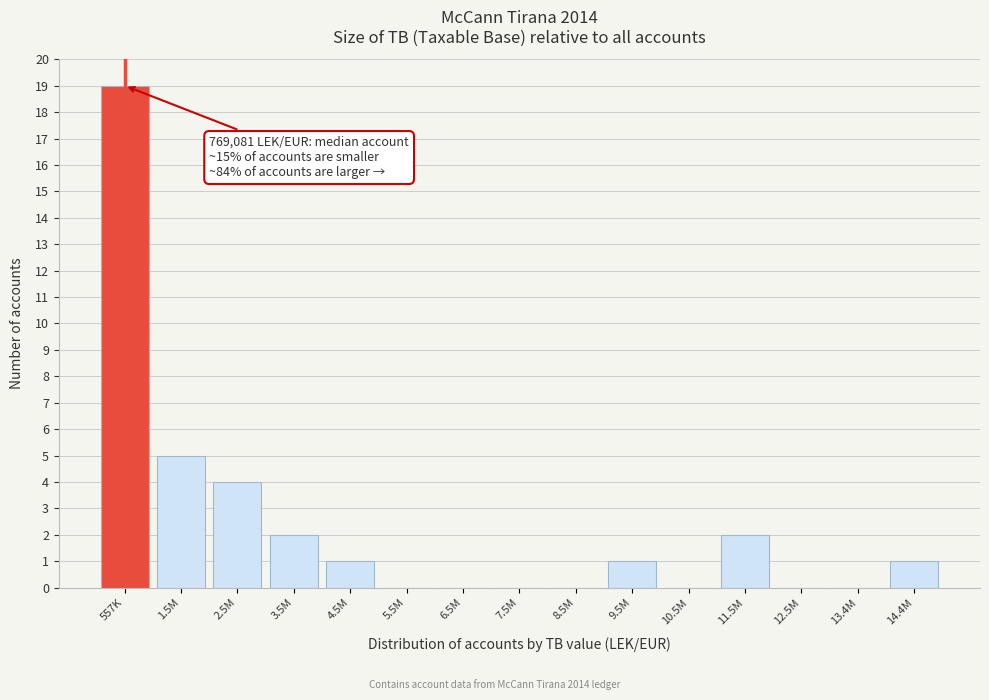

Reading left to right, extract all data points from this chart.

557K=19	1.5M=5	2.5M=4	3.5M=2	4.5M=1	5.5M=0	6.5M=0	7.5M=0	8.5M=0	9.5M=1	10.5M=0	11.5M=2	12.5M=0	13.4M=0	14.4M=1